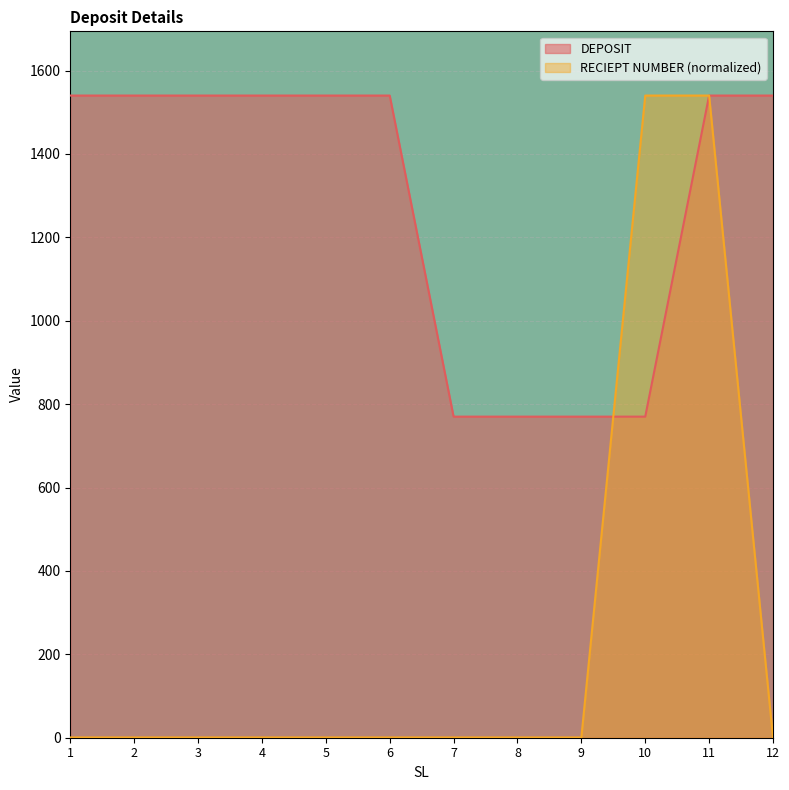

What is the highest value of the RECIEPT NUMBER series?

1540.0